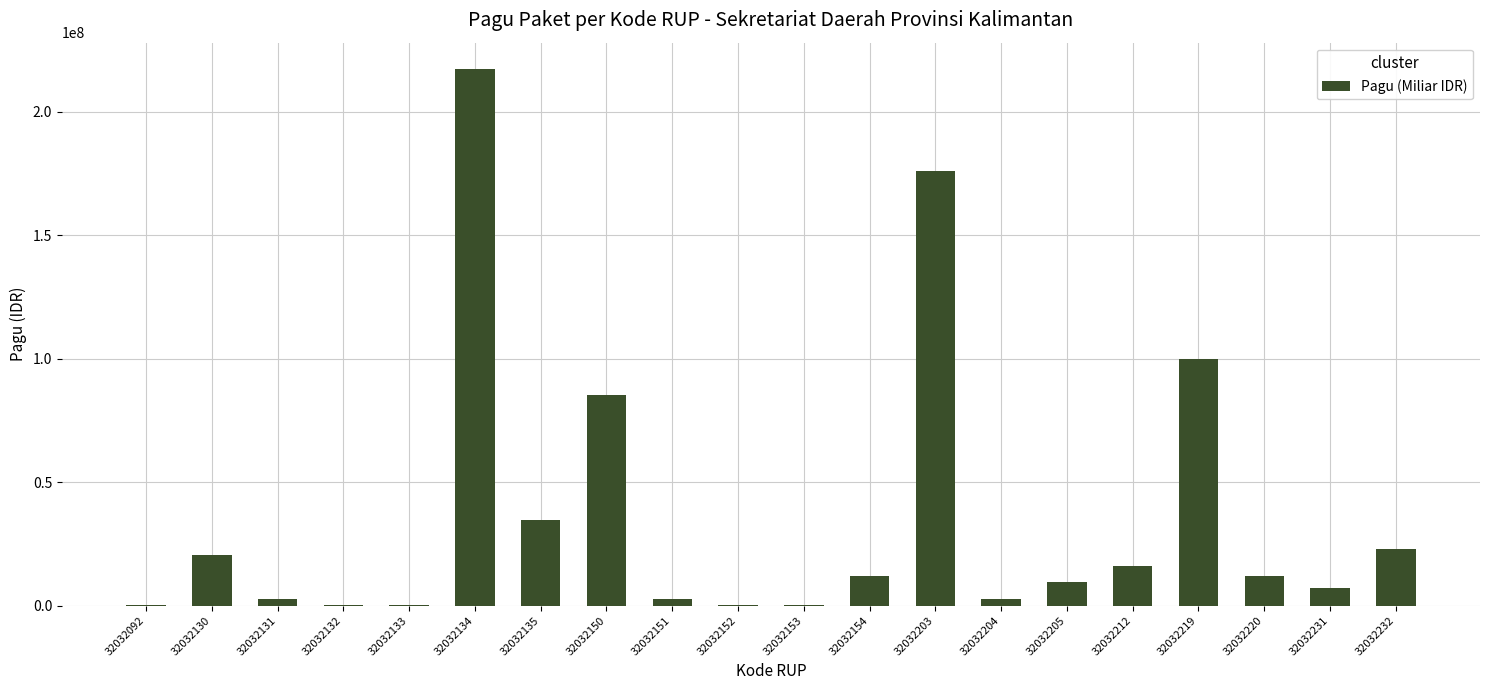

What is the greatest value displayed?

217200000